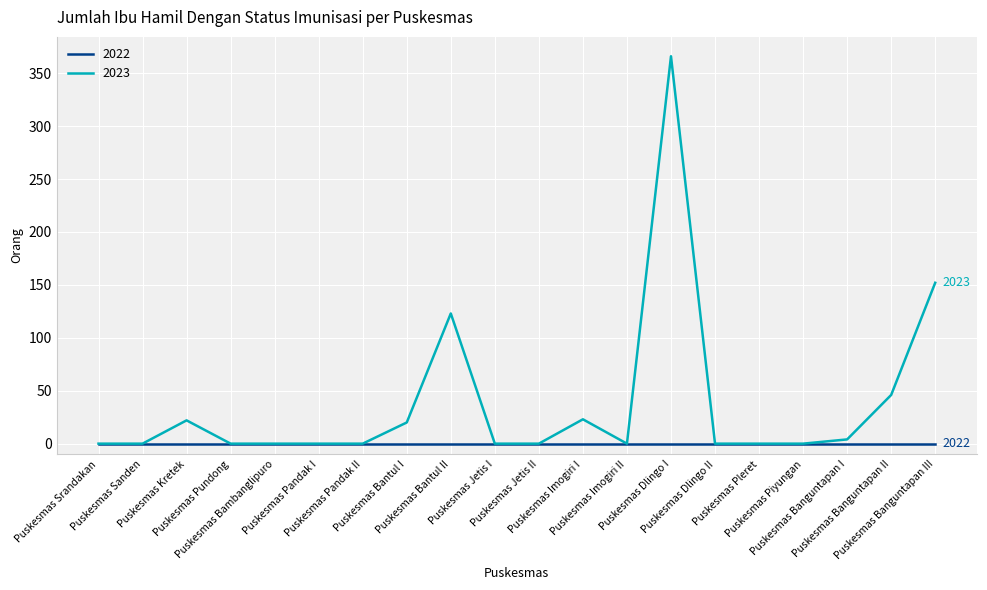

Does the chart display data point markers on the line(s)?

No